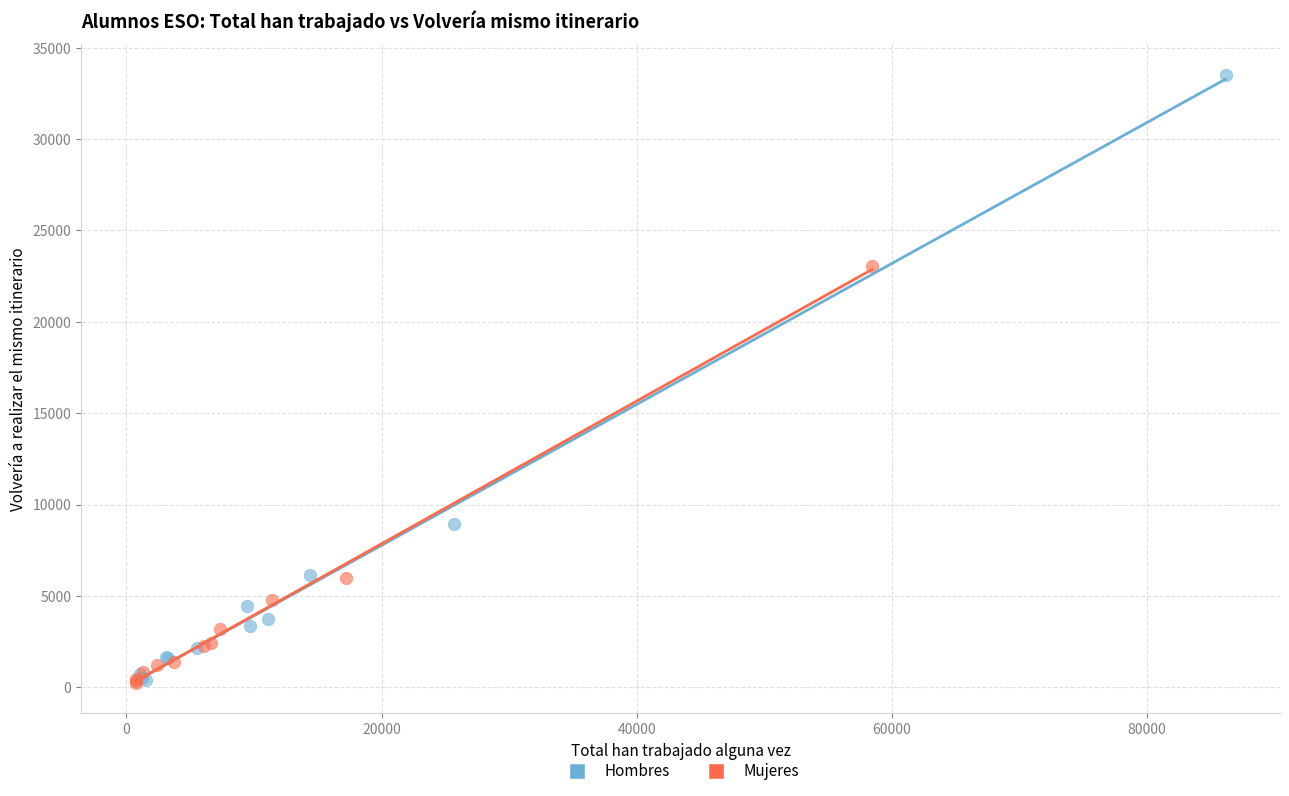

Which series reaches the maximum Y coordinate?

Hombres